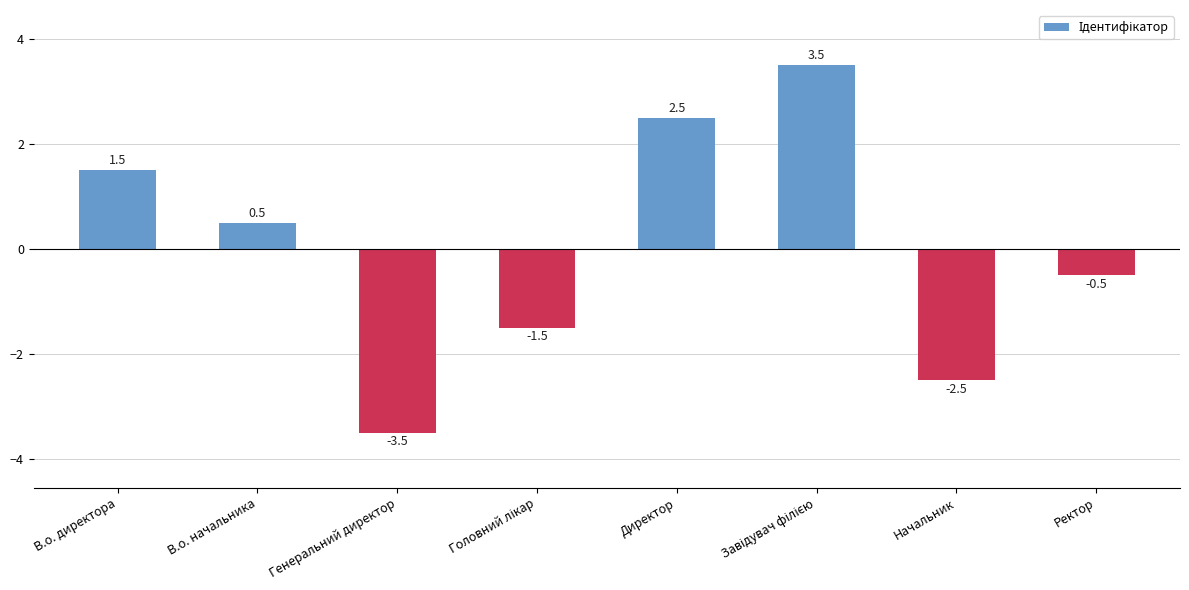

What is the maximum value shown in the chart?

3.5